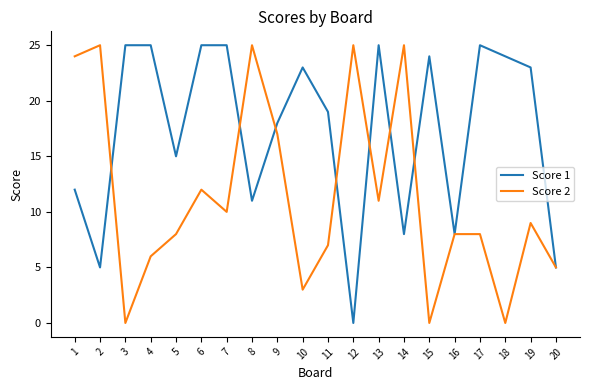

List the series in order of their overall mean, highest first.

Score 1, Score 2